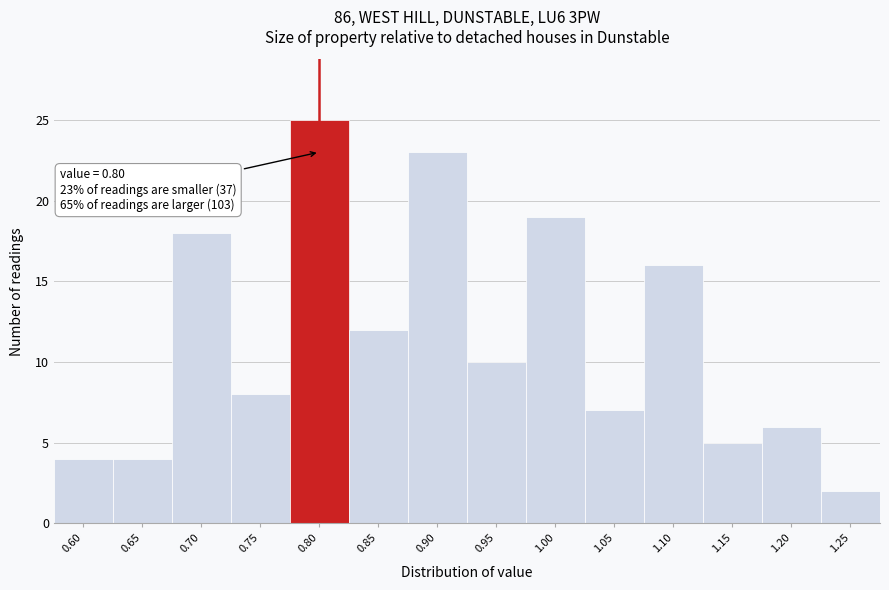

Over which range of the x-axis is the bar tallest?

0.775 to 0.825